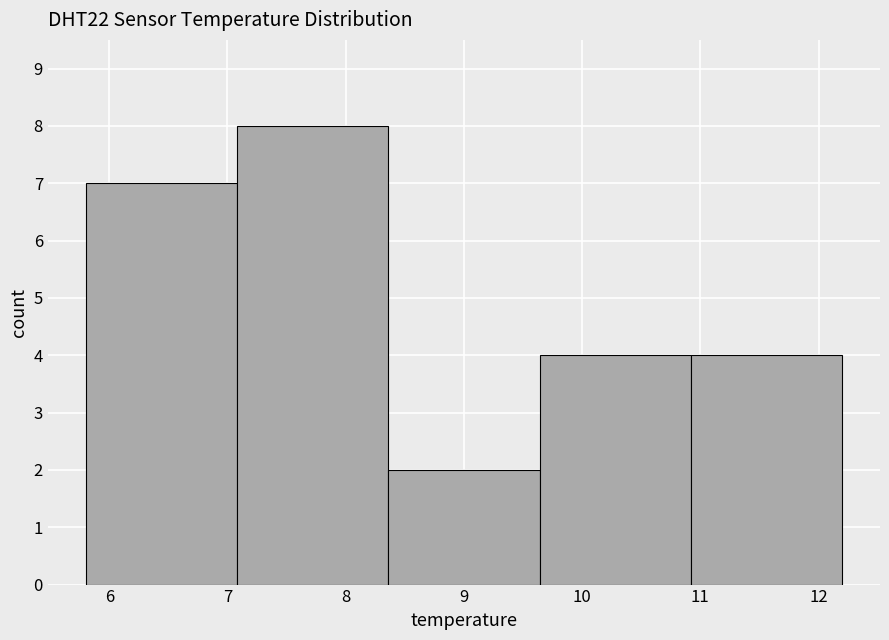

What is the height of the bar covering 9.64 to 10.92 on the x-axis? Neither the bar edges nor the heights are printed on the chart, so give them approximately, as read against the axes.

4